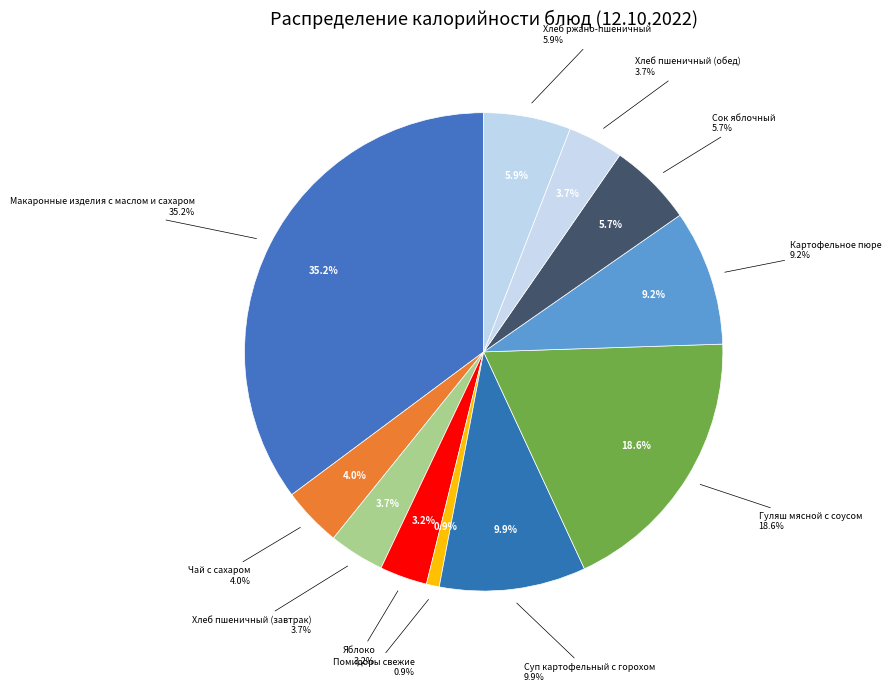

How many segments does this pie chart have?

11